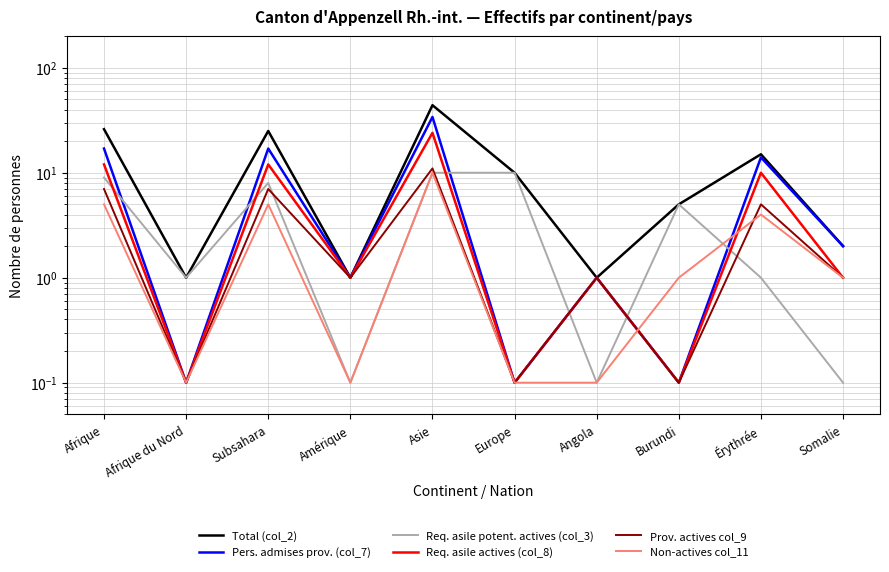

Does the chart display data point markers on the line(s)?

No